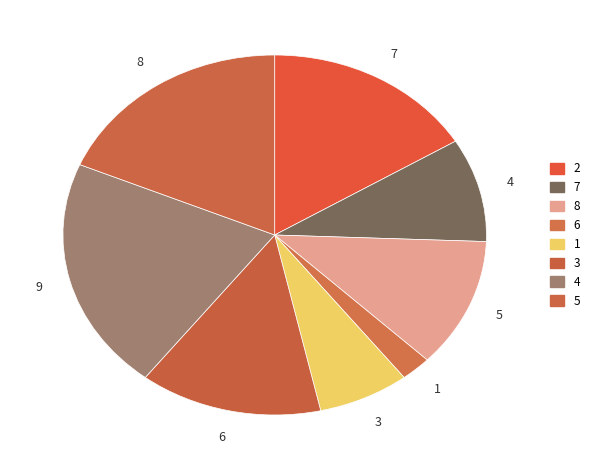

Is it true that 6 is 2% of the pie?

True